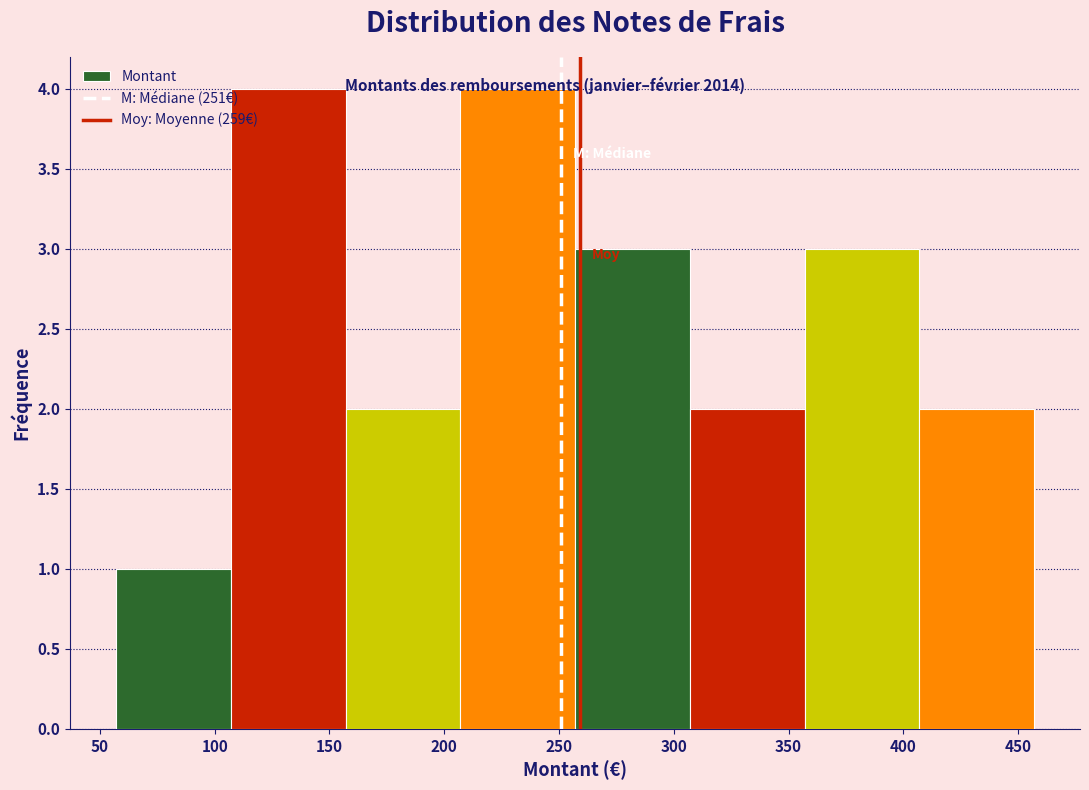

Reading left to right, transcribe this chart: for each bar, give the range it covers on the x-axis and its height. Neither the bar edges nor the heights are printed on the chart, so give them approximately, as read against the axes.

57 to 107: 1
107 to 157: 4
157 to 207: 2
207 to 257: 4
257 to 307: 3
307 to 357: 2
357 to 407: 3
407 to 457: 2